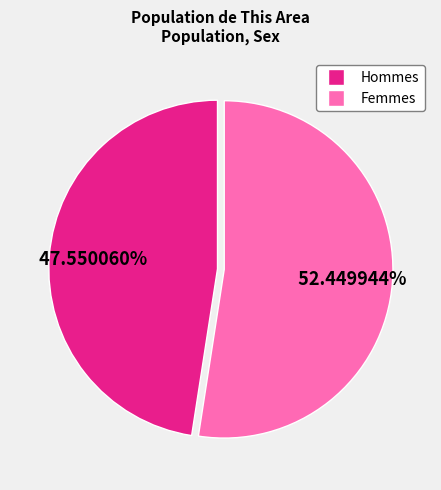

Does any single category account for the majority?

Yes